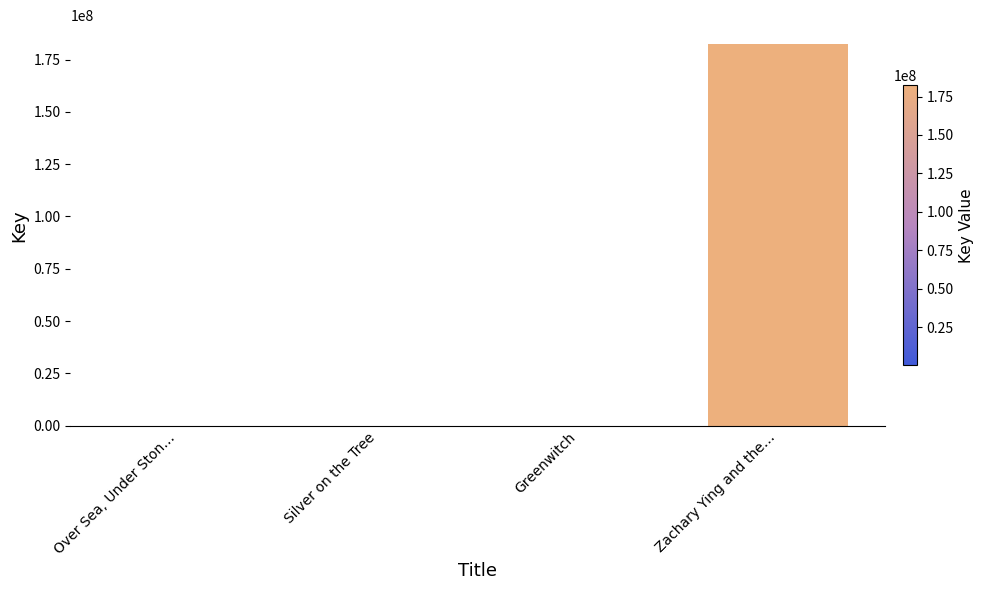

What is the ratio of the value at Greenwitch to the value at Silver on the Tree?

1.1